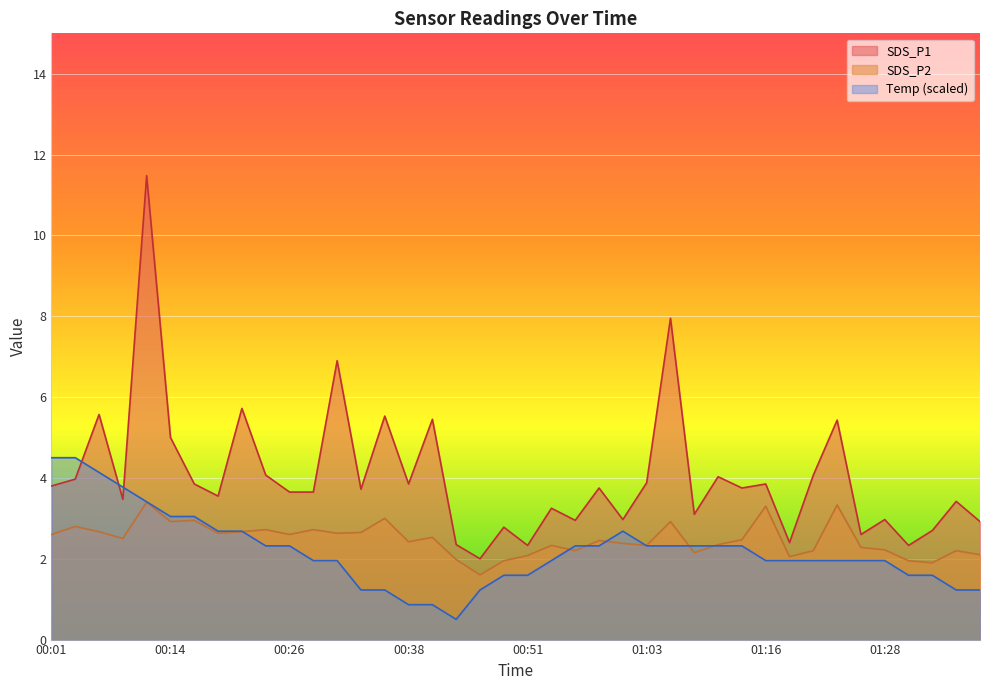

Rank the series at 01:21 from highest to lowest value.

SDS_P1, SDS_P2, Temp